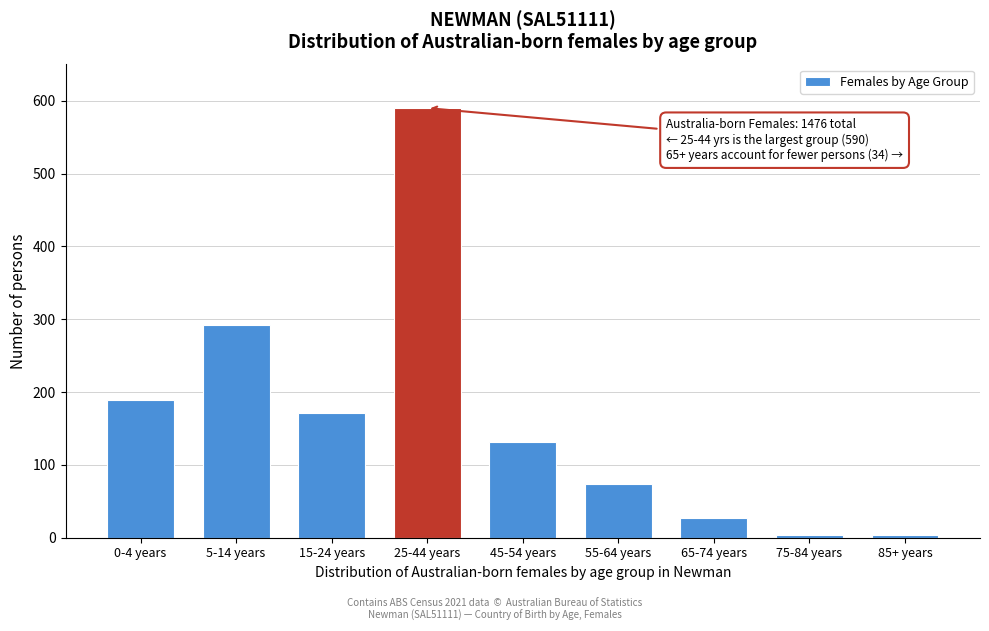

Which label corresponds to the largest value in the chart?

25-44 years